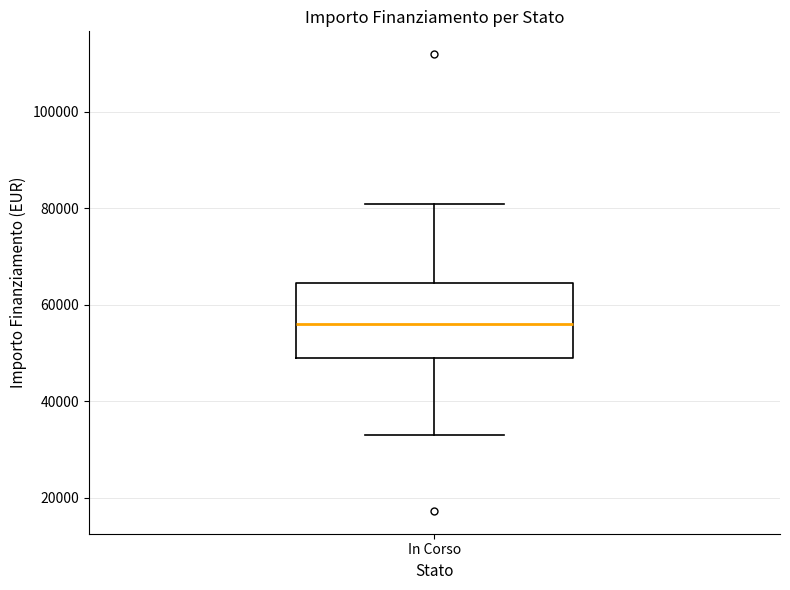

Transcribe this box plot: give where the median line is, the range the box spans, and where the two whiskers end, as read against the y-axis. The values are not printed on the chart, so give them approximately, as read against the axis.

median 56000, box 50000 to 64000, whiskers 32000 to 80000